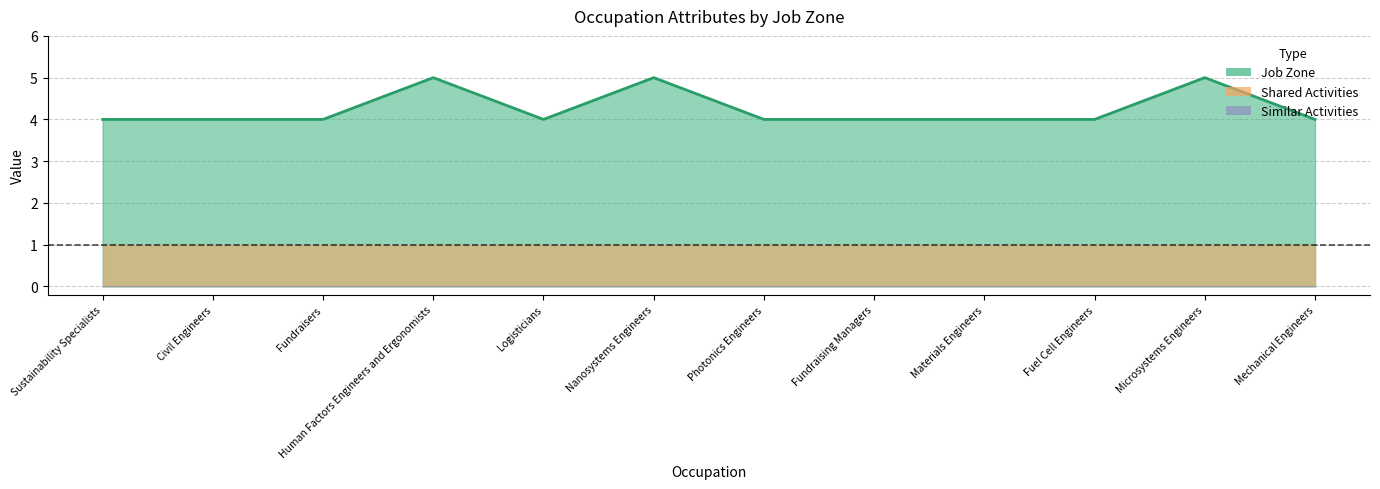

Which has a higher value, Civil Engineers or Sustainability Specialists?

Civil Engineers